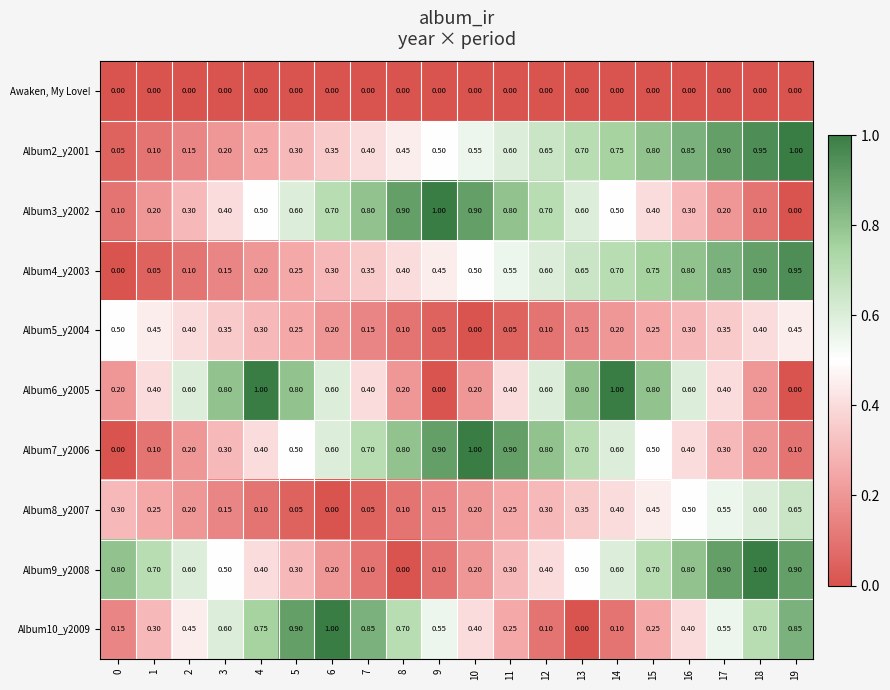

Is the value of Album10_y2009 at 0 greater than the value of Album5_y2004 at 4?

No